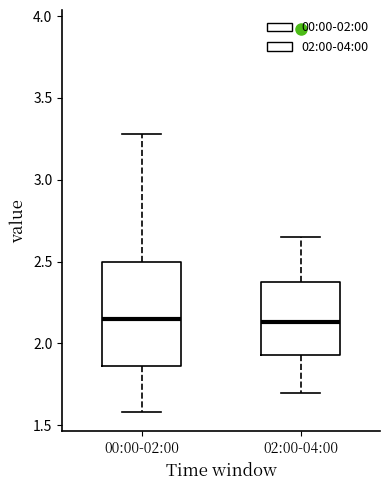

Where does the median line of the box for 00:00-02:00 sit on the y-axis? The values are not printed on the chart, so give them approximately, as read against the axis.

2.15